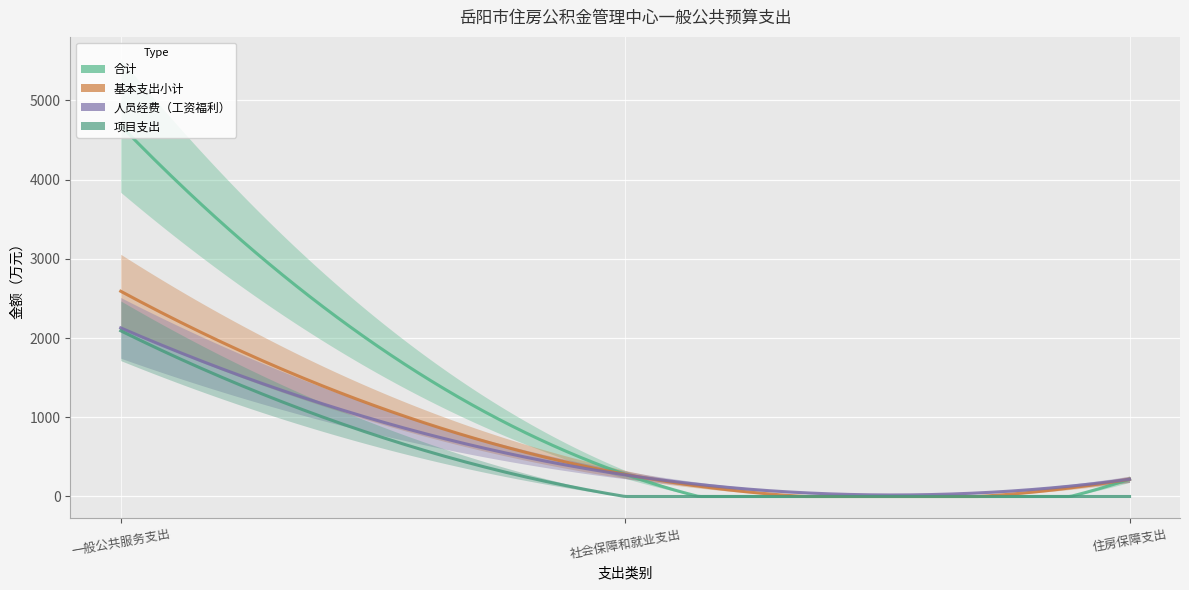

What is the label of the 1st point from the right?

住房保障支出